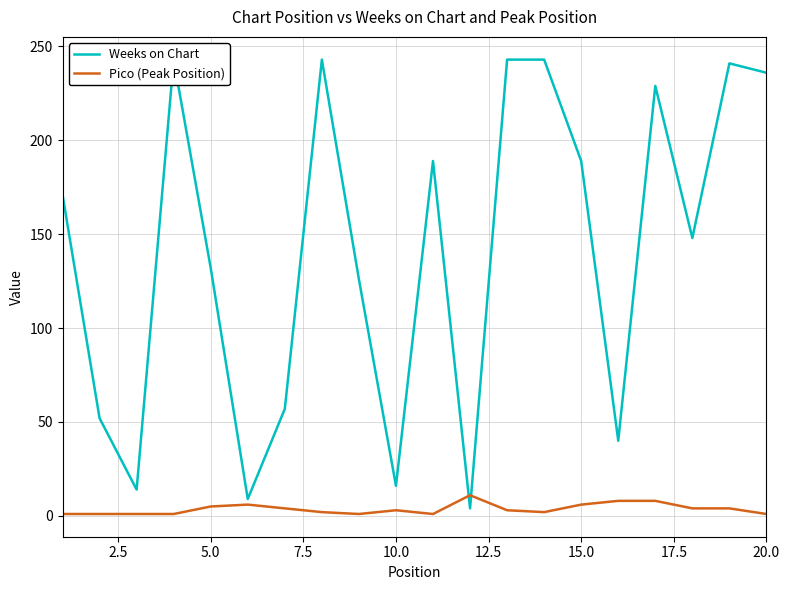

What is the maximum value shown in the chart?

243